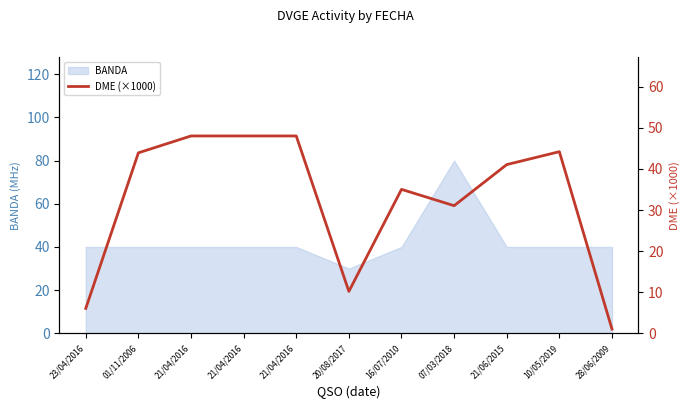

What is the sum of the values at 21/04/2016 and 01/11/2006?

91.9